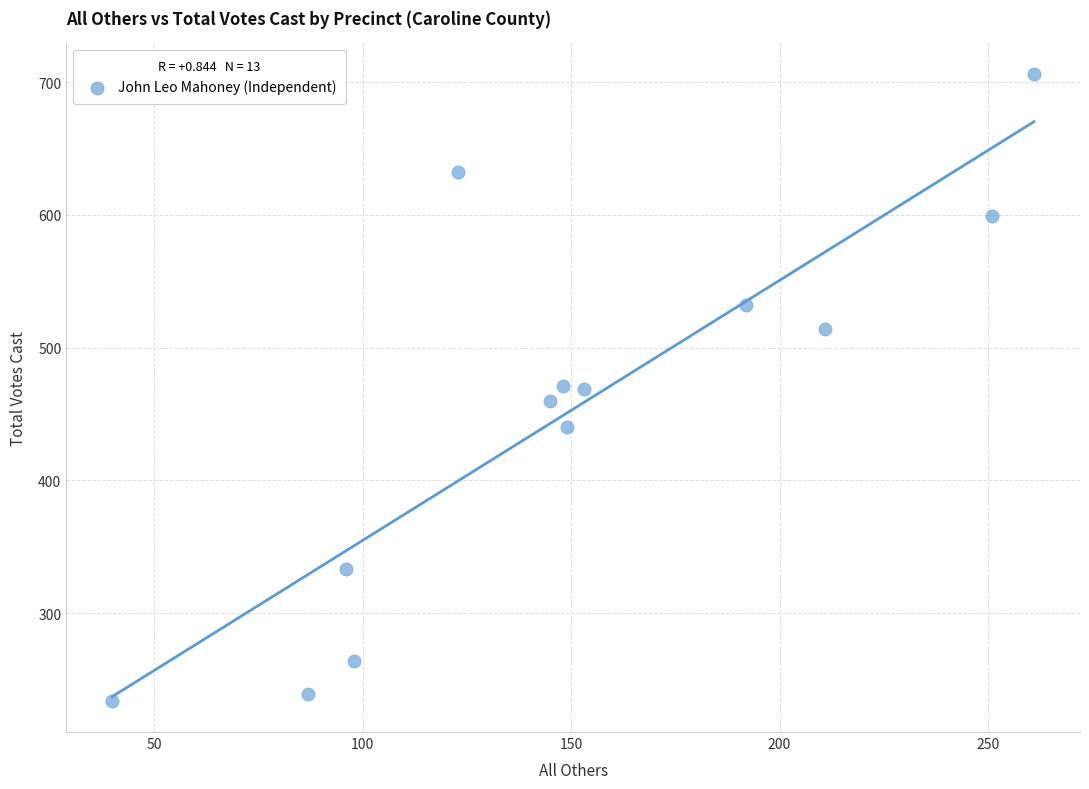

What is the range of X values (max minus min)?

221